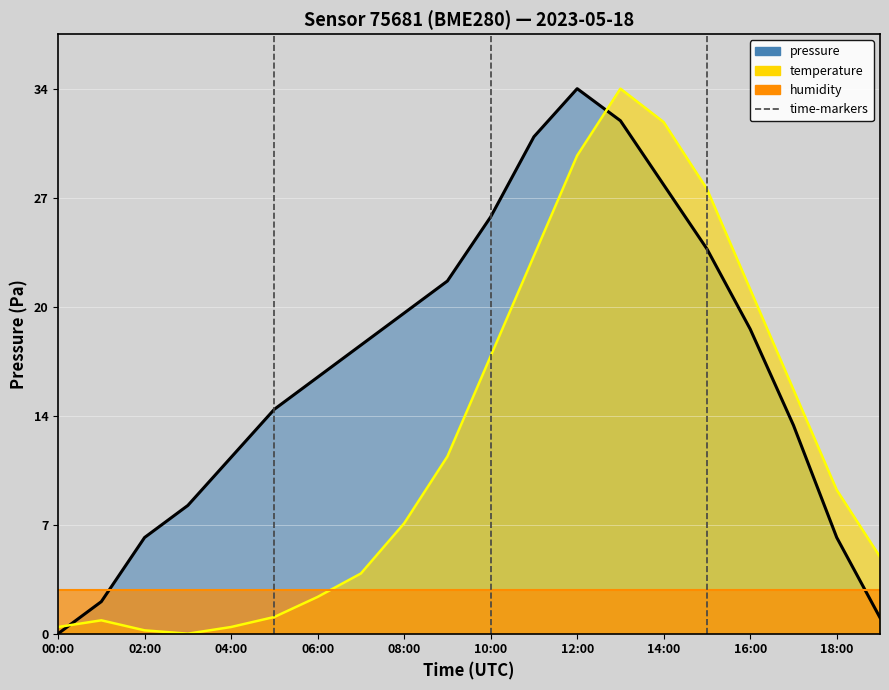

How many intersections are there between pressure (line) and temperature (line)?

2